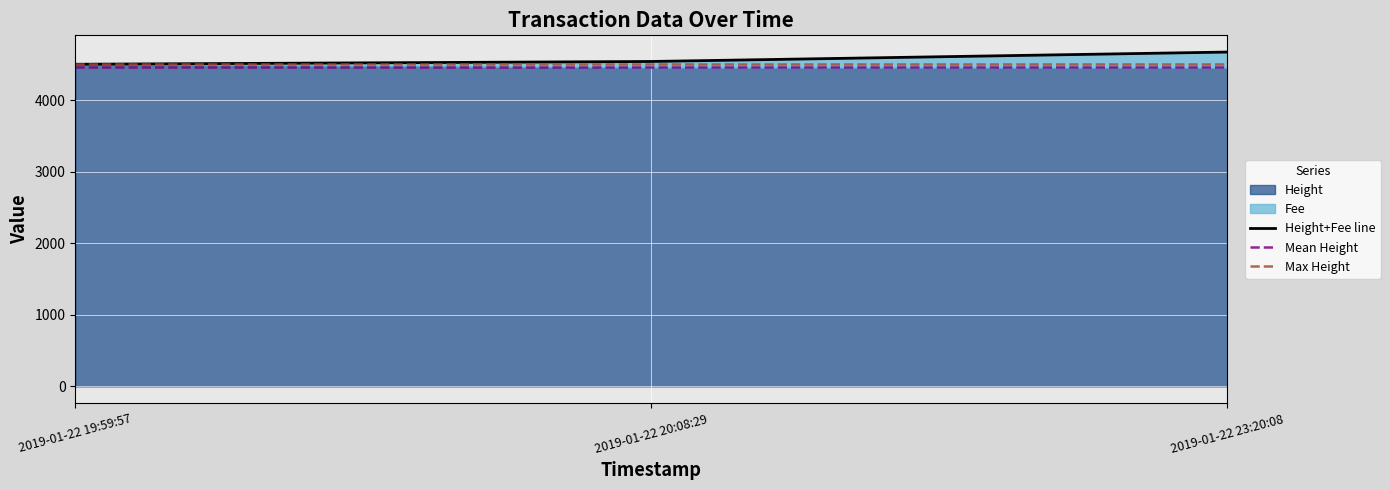

Approximately how many times larger is the value at 2019-01-22 20:08:29 compared to 2019-01-22 19:59:57?

1.0